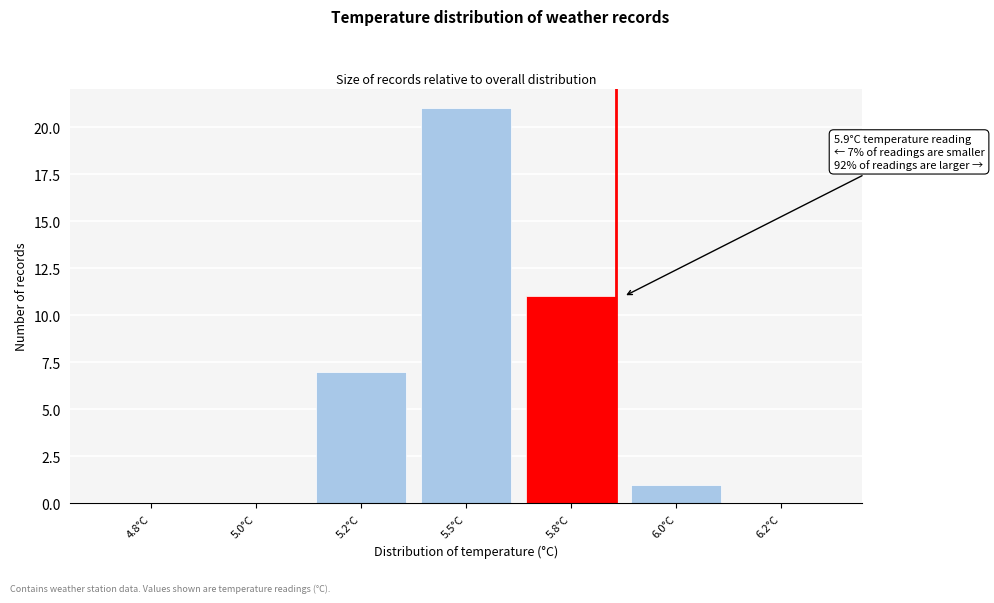

Reading left to right, transcribe all the data shown in this chart.

4.8°C=0	5.0°C=0	5.2°C=7	5.5°C=21	5.8°C=11	6.0°C=1	6.2°C=0